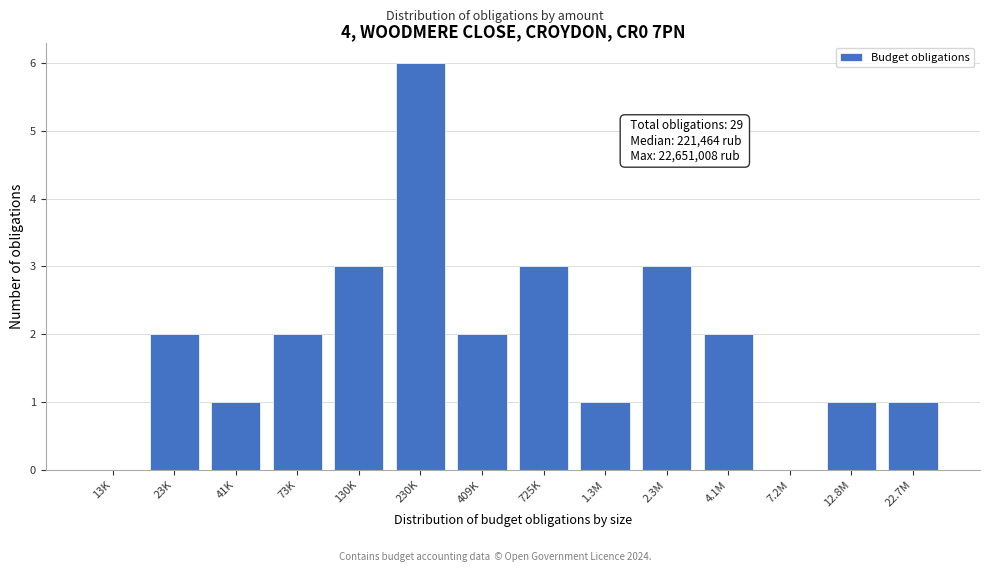

Reading right to left, transcribe all the data shown in this chart.

22.7M=1	12.8M=1	7.2M=0	4.1M=2	2.3M=3	1.3M=1	725K=3	409K=2	230K=6	130K=3	73K=2	41K=1	23K=2	13K=0